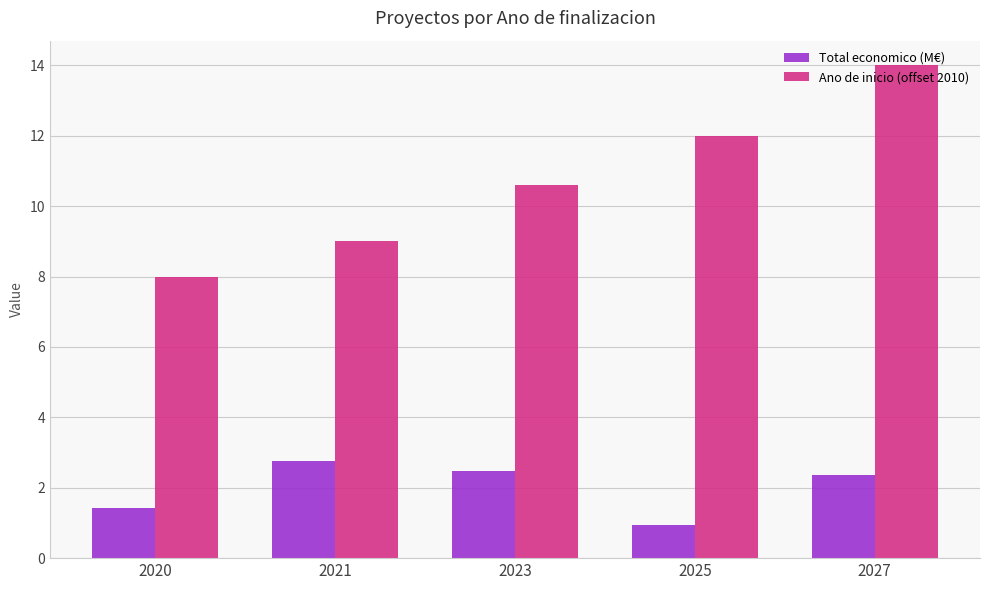

Are the bars grouped side by side (vs. stacked)?

Yes